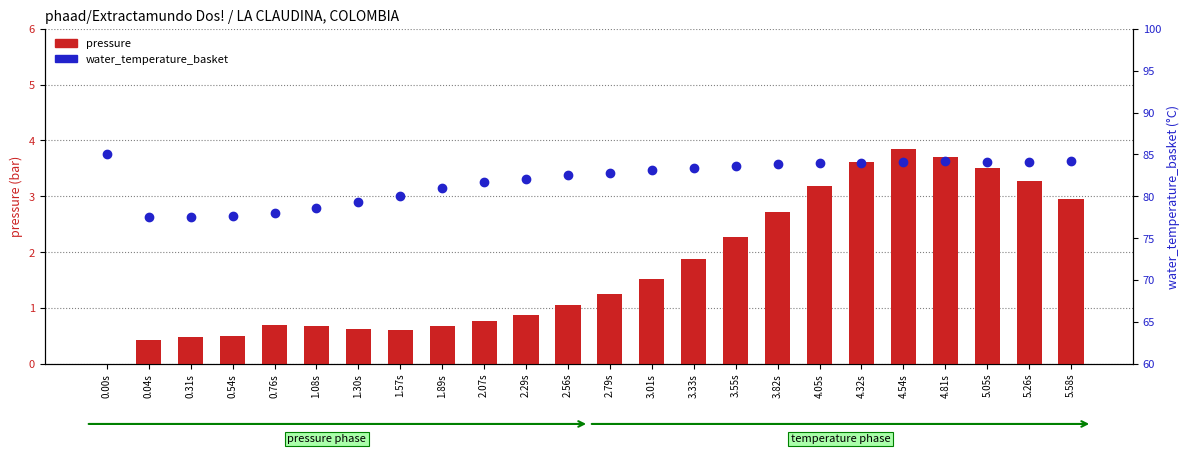

How many data points does each series have?

24